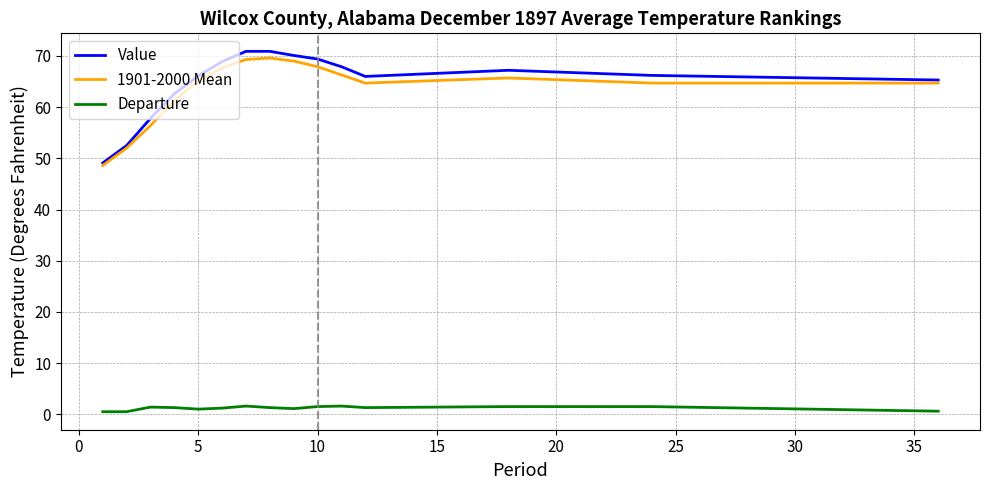

Which series has the widest spread of values?

Value